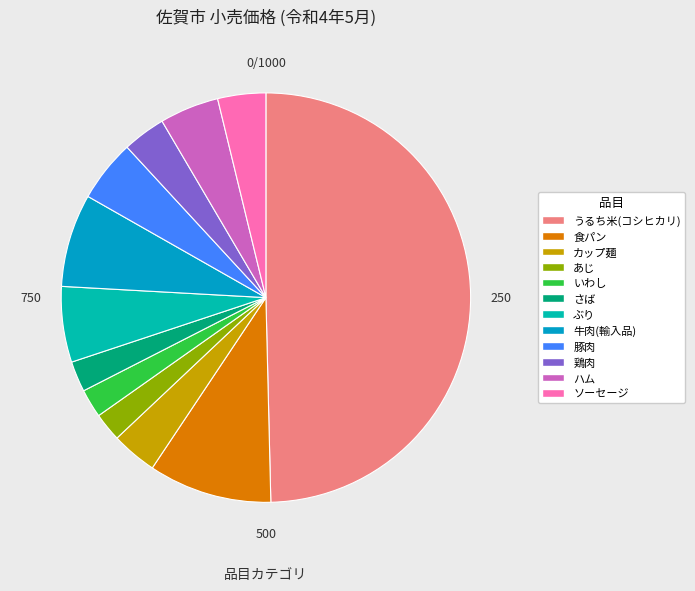

The ソーセージ slice represents 4% of the pie. True or false?

True